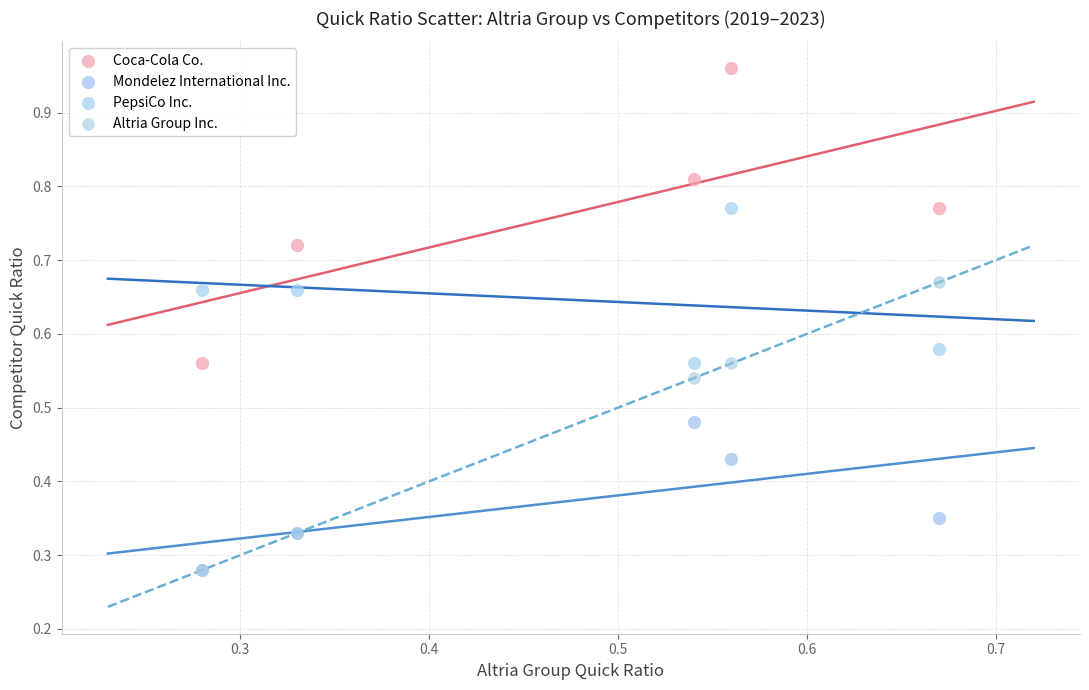

Which series has the widest spread of Y values?

Coca-Cola Co.